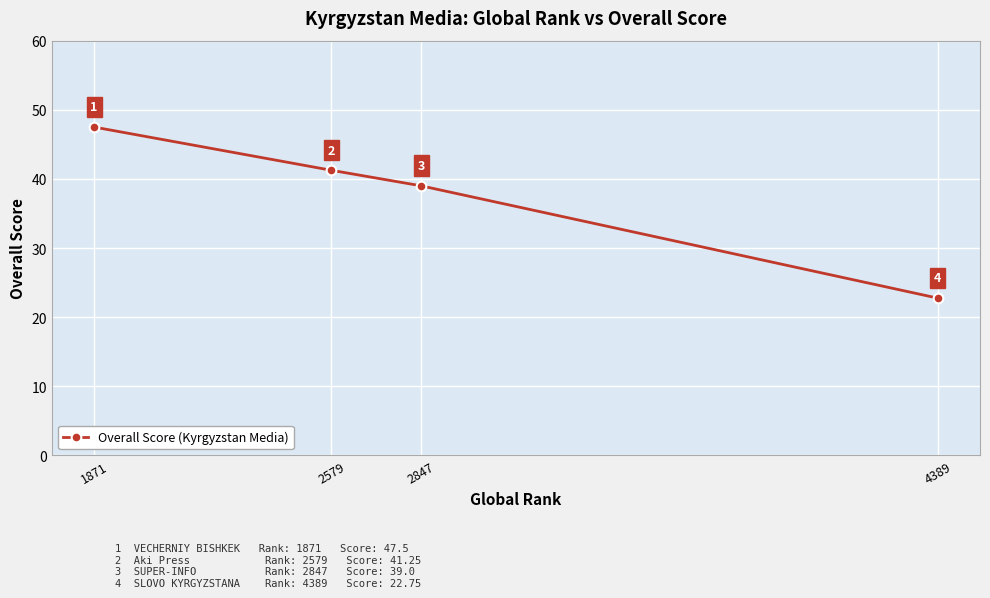

Does the chart have visible grid lines?

Yes